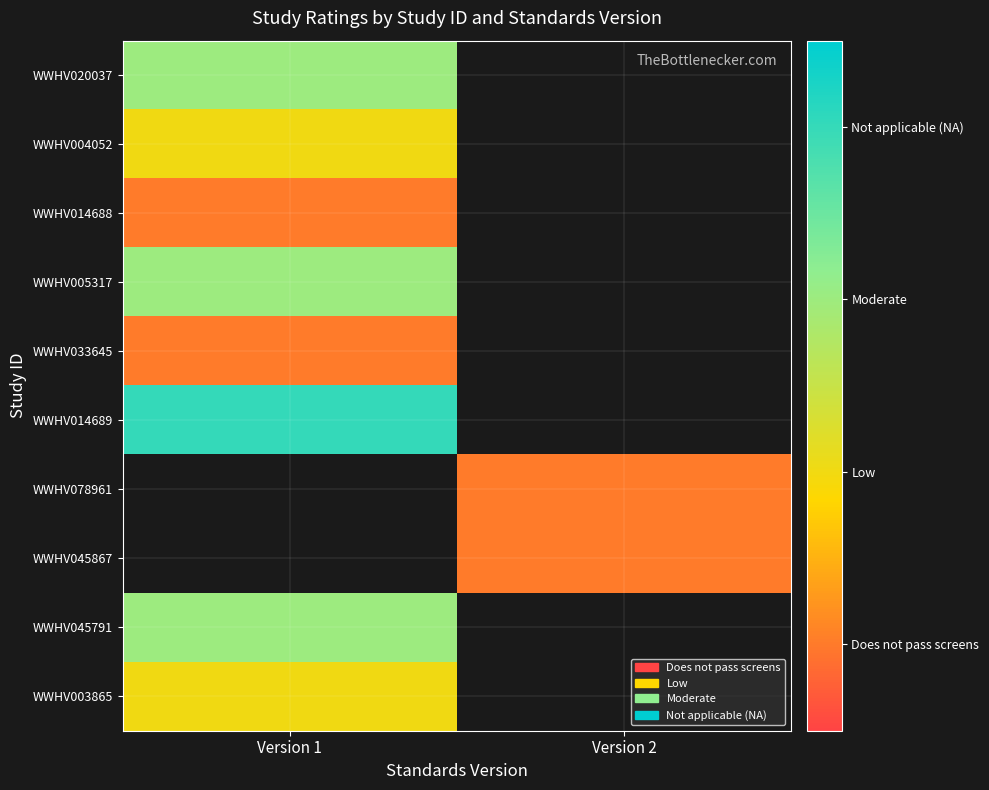

At which label is WWHV014689 closest to 3?

Version 1